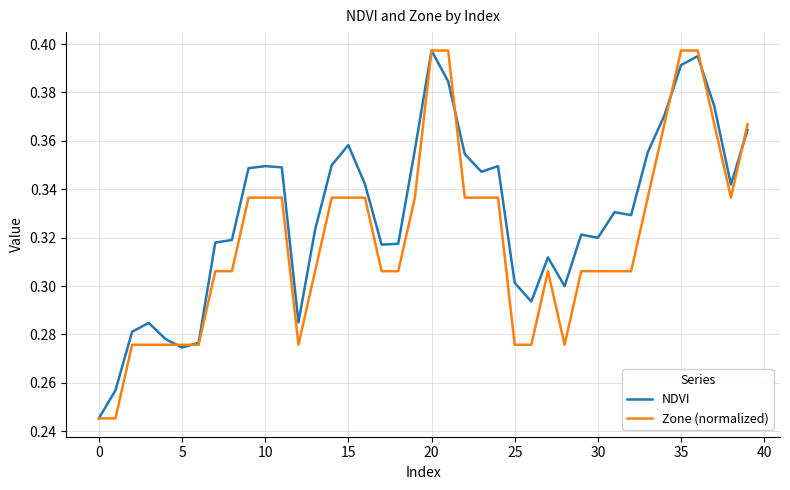

List the series in order of their overall mean, lowest first.

Zone (normalized), NDVI